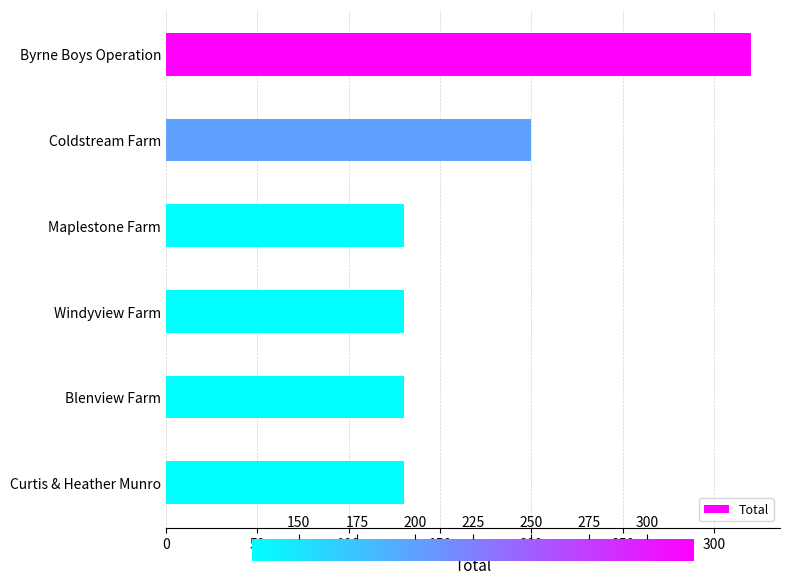

Count the values in the range 130 to 200.

5